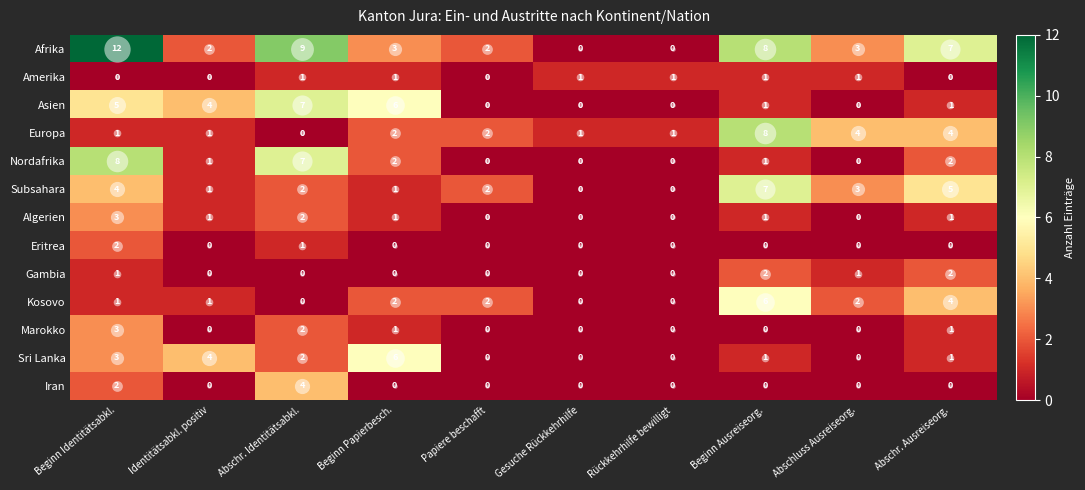

Which series has the largest total across all categories?

Afrika